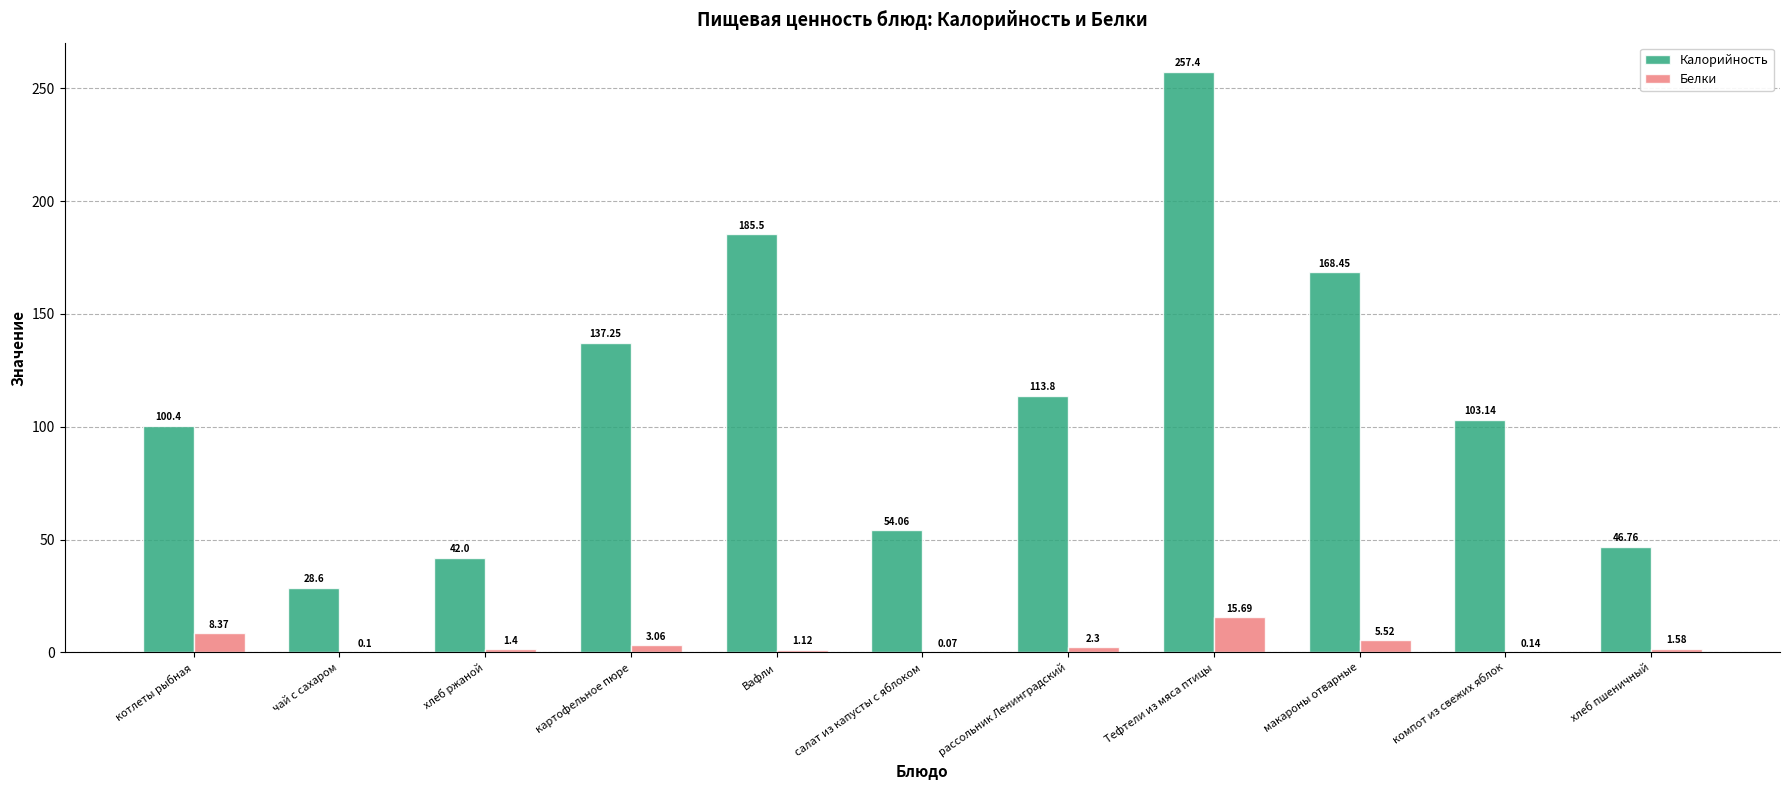

True or false: Белки has a value of 8.4 at котлеты рыбная.

True